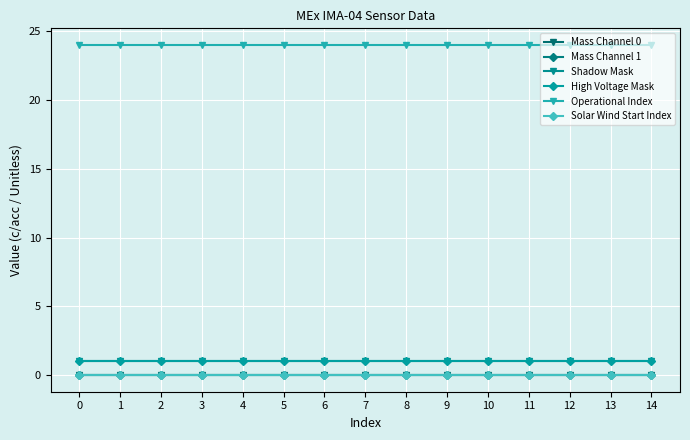

Rank the series at 14 from lowest to highest value.

Mass Channel 0, Mass Channel 1, Solar Wind Start Index, Shadow Mask, High Voltage Mask, Operational Index